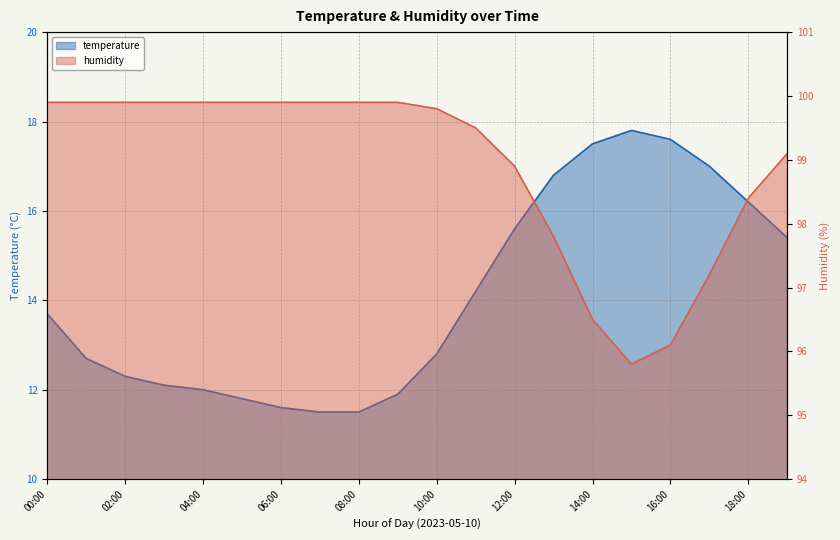

Which category has the highest value across all series?

00:00